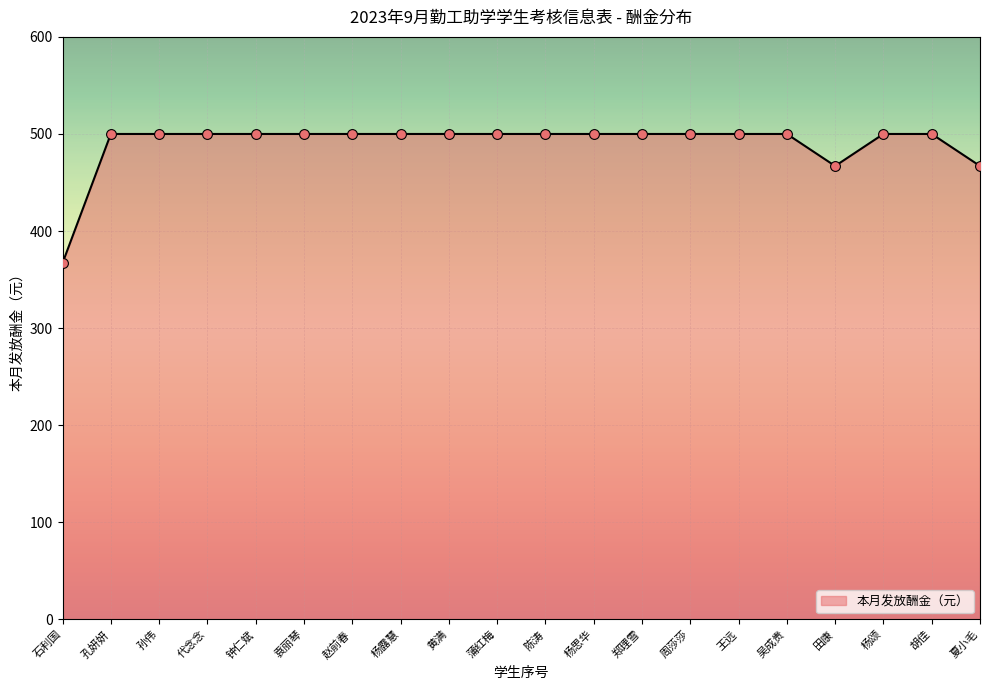

Approximately how many times larger is the value at 陈涛 compared to 王远?

1.0